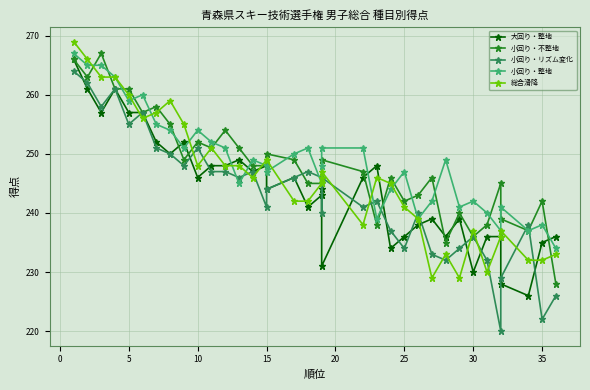

Does the chart have visible grid lines?

Yes